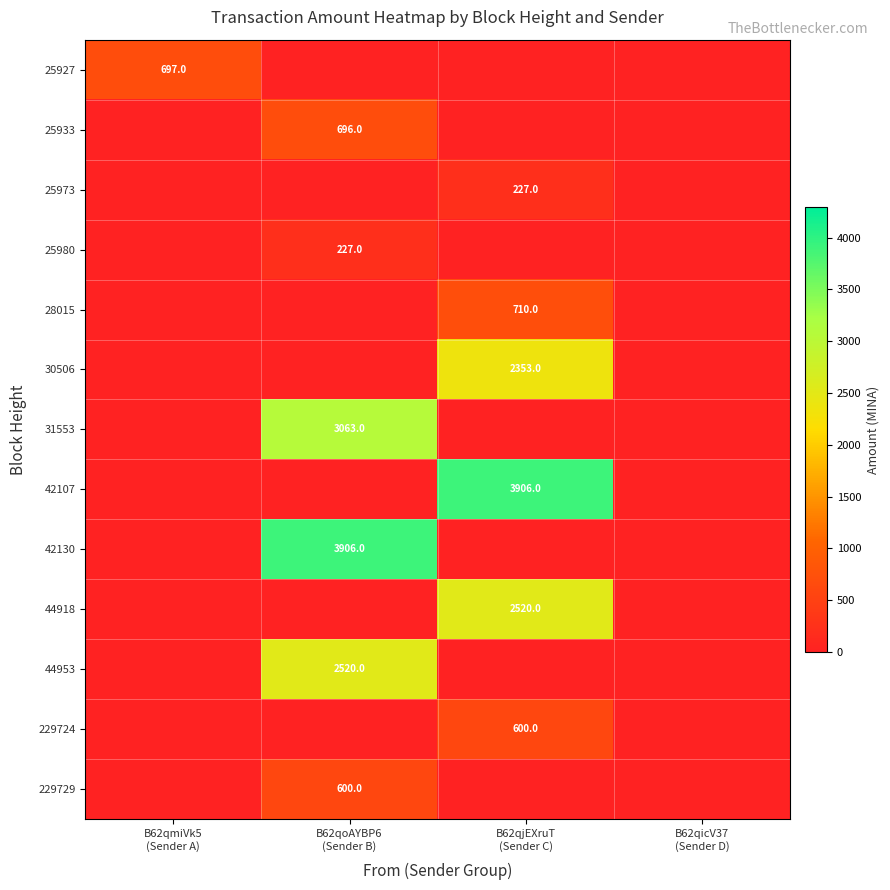

How many values in 42107 are above zero?

1